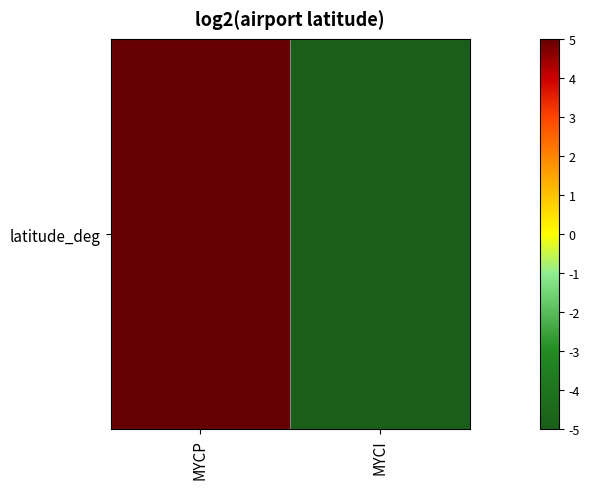

Reading right to left, what are all the values shown in this chart?

-5	5